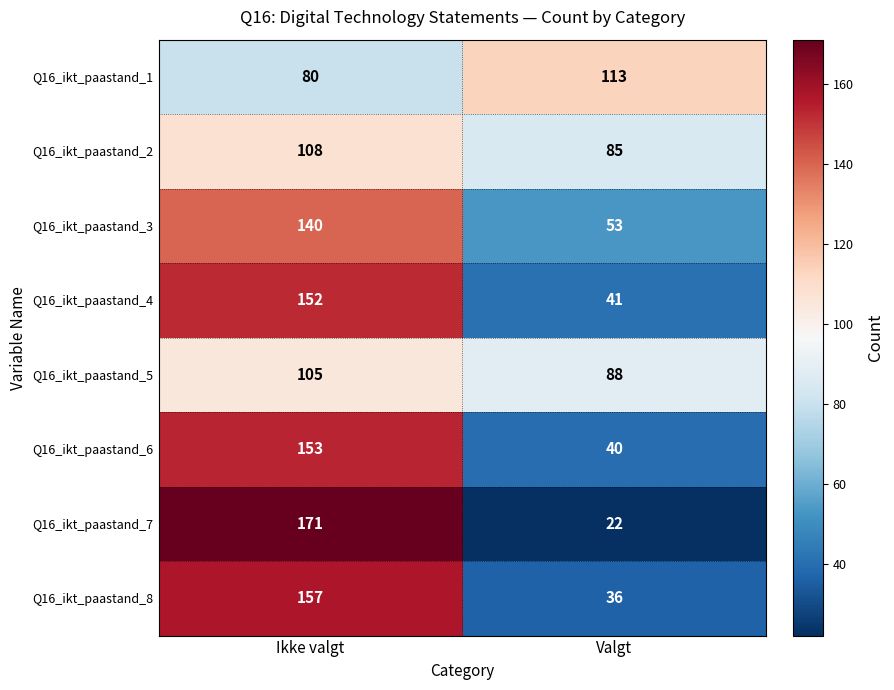

What is the sum of the Q16_ikt_paastand_4 values at Valgt and Ikke valgt?

193